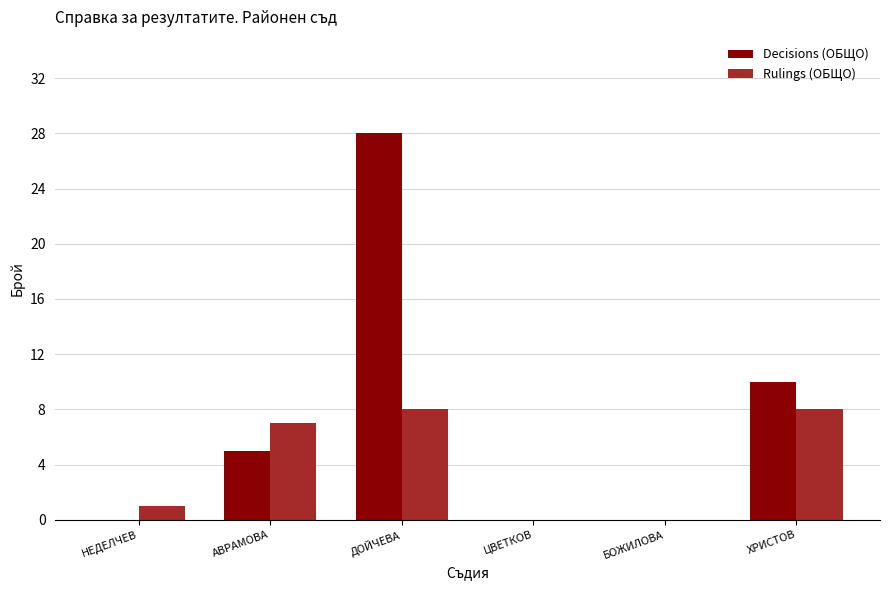

The Decisions (ОБЩО) series shows 1 at АВРАМОВА. True or false?

False